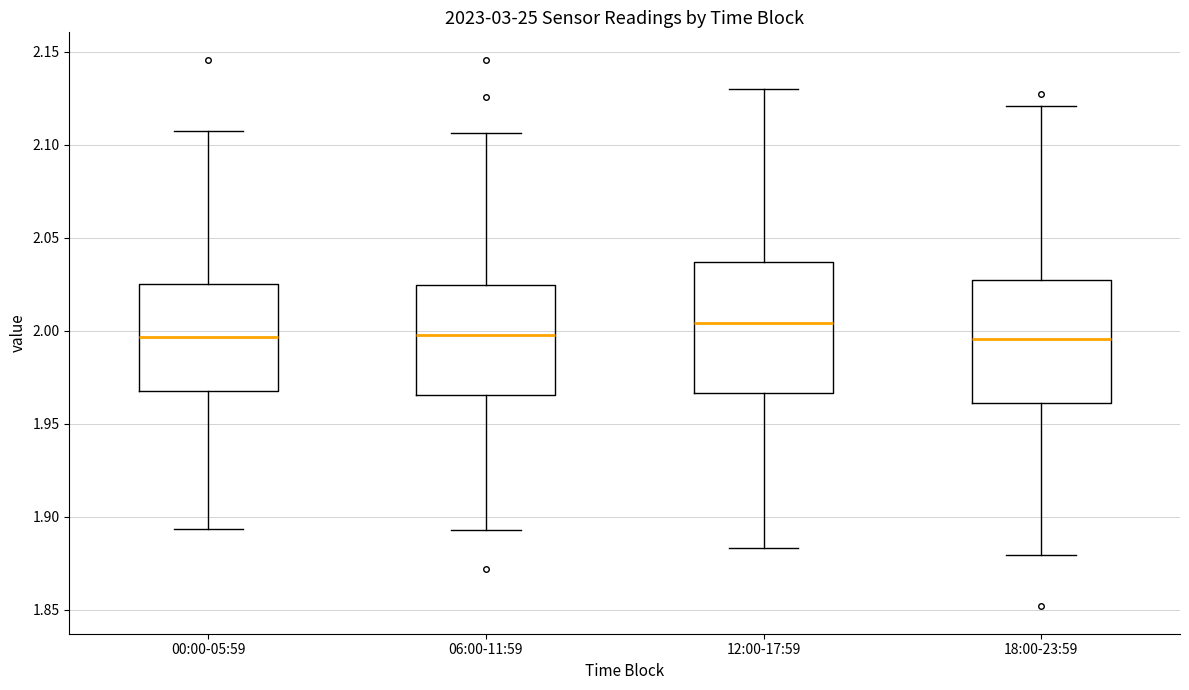

Where does the lower whisker of the box for 06:00-11:59 end on the y-axis? The values are not printed on the chart, so give them approximately, as read against the axis.

1.895